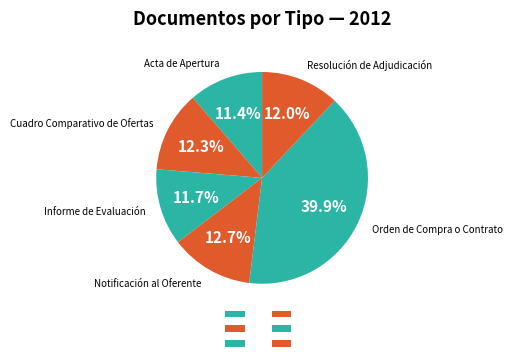

To the nearest percent, what is the average slice percentage?

17%